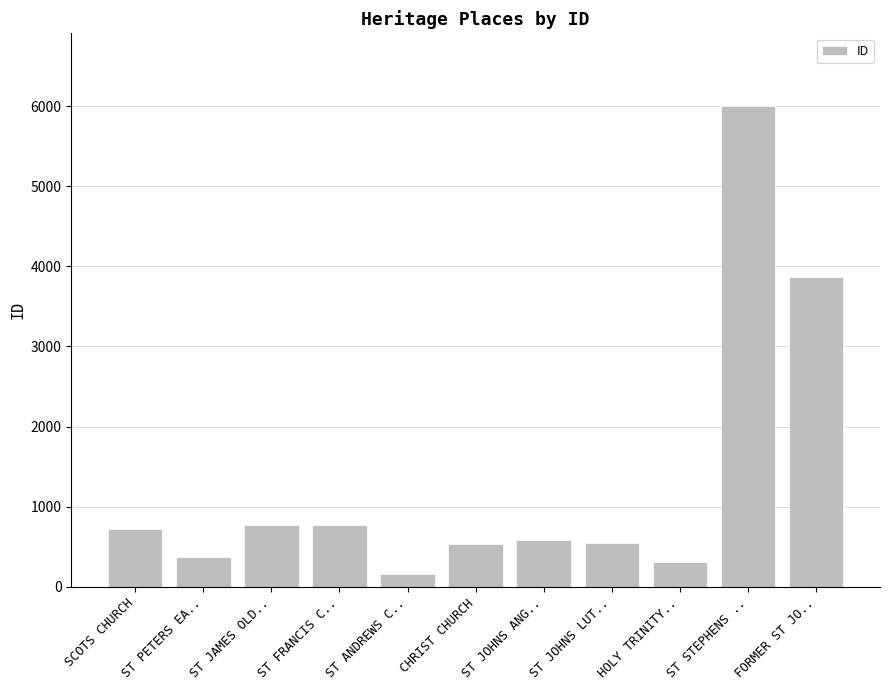

What is the label of the 1st bar from the right?

FORMER ST JO..